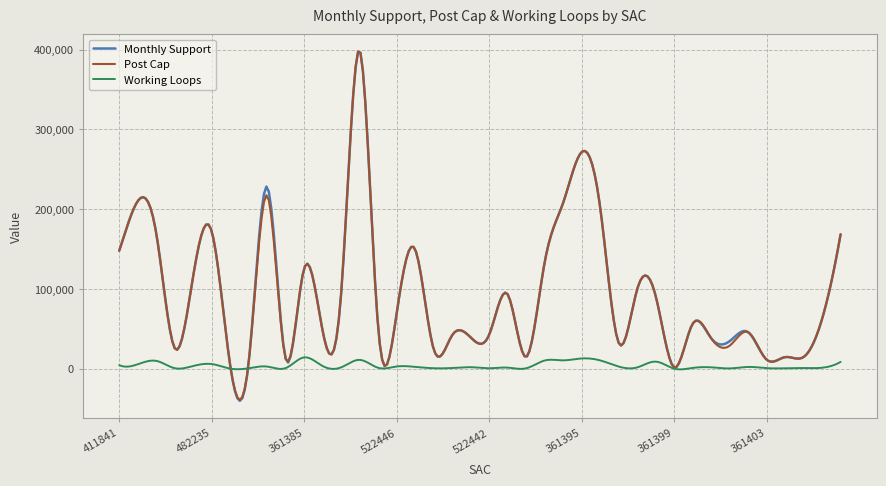

What is the maximum value shown in the chart?

397540.2